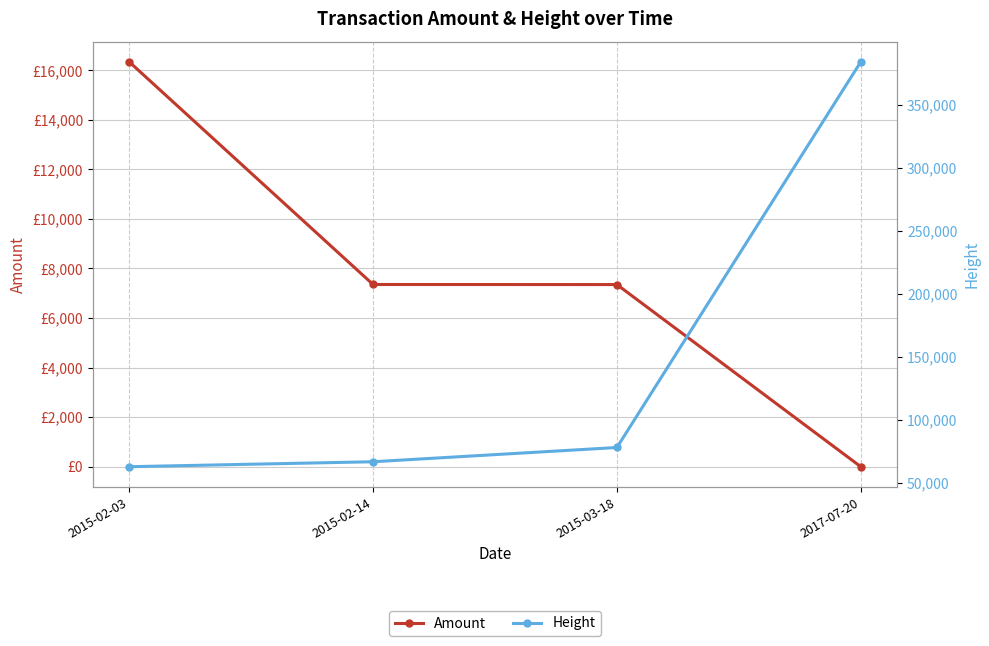

What is the label of the 2nd point from the right?

2015-03-18